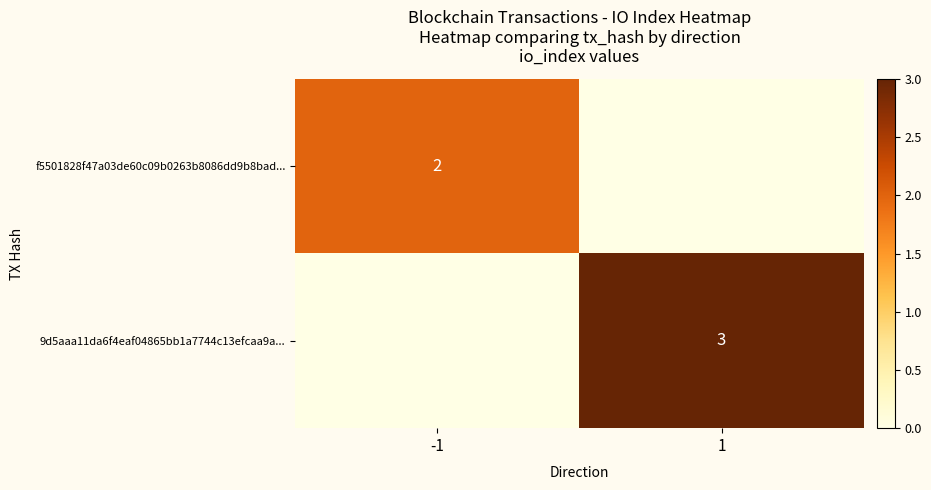

The value of 9d5aaa11da6f4eaf04865bb1a7744c13efcaa9a... at 1 is 3. True or false?

True